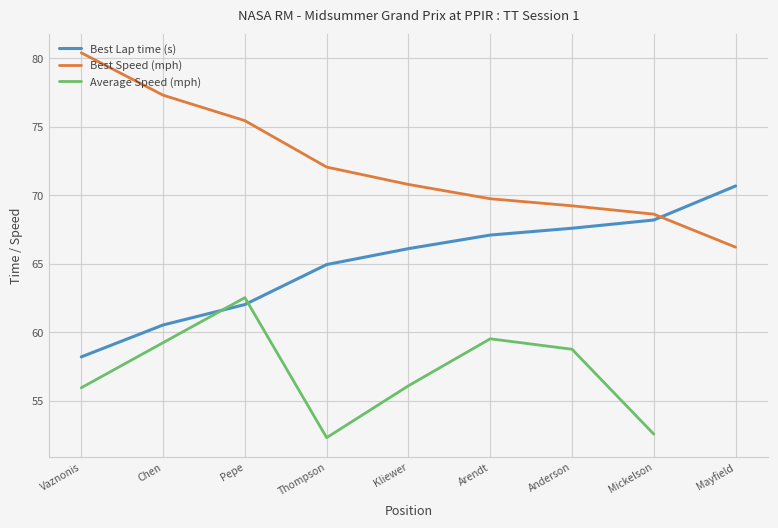

What value does the Best Speed (mph) series have at Chen?

77.3